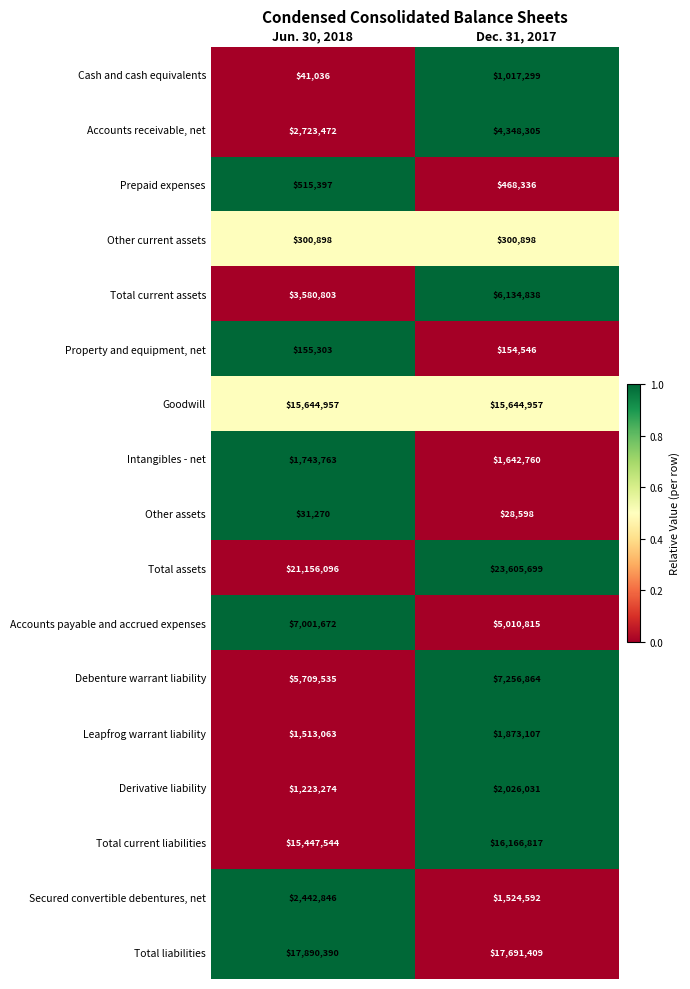

How many values in the Cash and cash equivalents series are below 1017299?

1